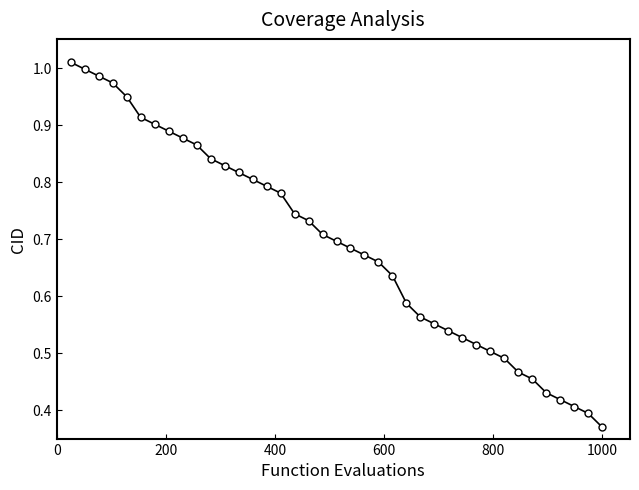

What is the sum of all values?

27.0